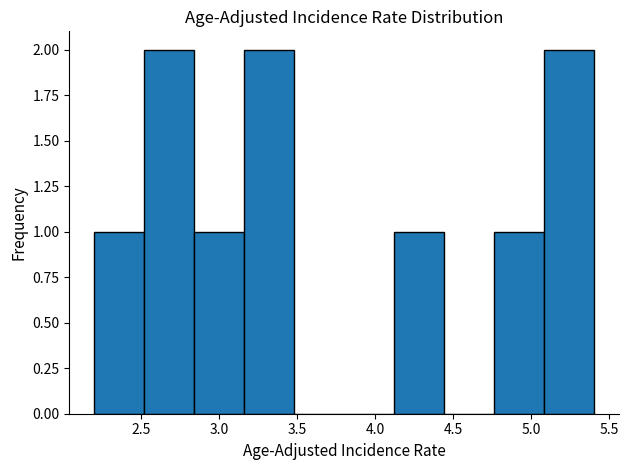

Reading left to right, list every bar in this chart as the range it spans on the x-axis followed by its height. Neither the bar edges nor the heights are printed on the chart, so give them approximately, as read against the axes.

2.20 to 2.52: 1
2.52 to 2.84: 2
2.84 to 3.16: 1
3.16 to 3.48: 2
3.48 to 3.80: 0
3.80 to 4.12: 0
4.12 to 4.44: 1
4.44 to 4.76: 0
4.76 to 5.08: 1
5.08 to 5.40: 2